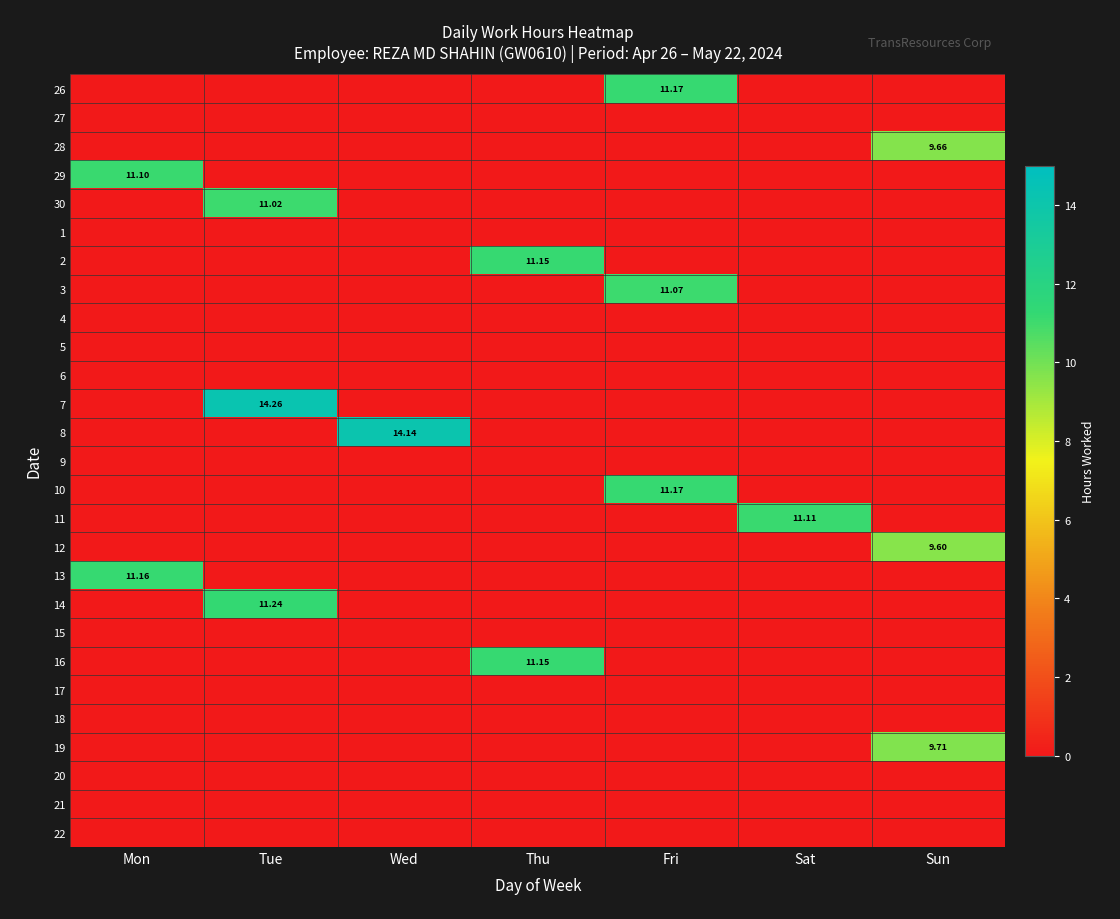

What is the spread (max minus min) of values at Sat?

11.1